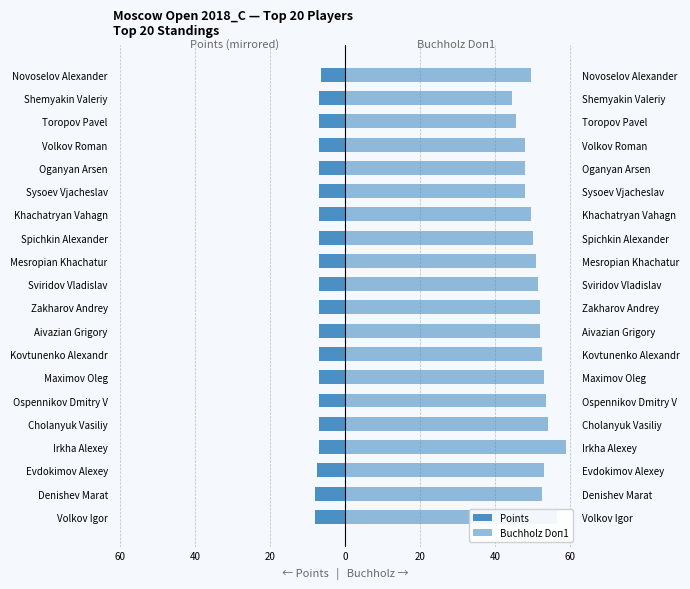

Which series has the widest spread of values?

Buchholz (Doп1)